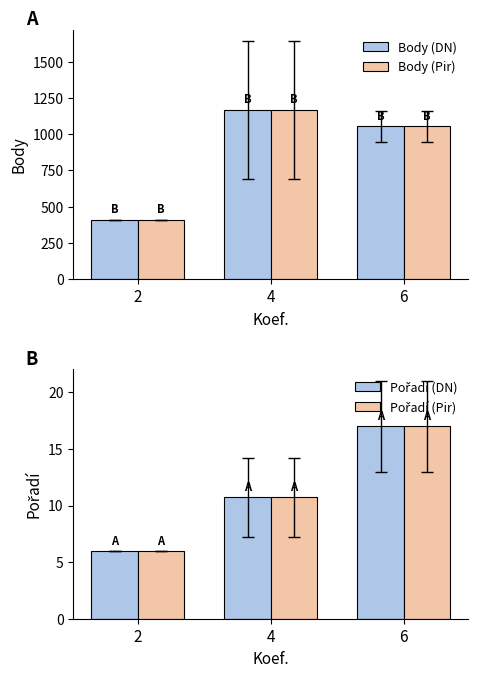

What is the sum of the Pořadí (DN) values at 6 and 4?

27.8